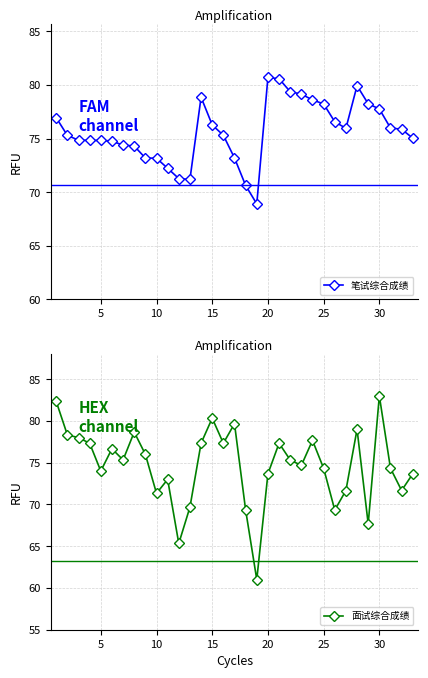

Is it true that 笔试综合成绩 equals 80.7 at 20?

True